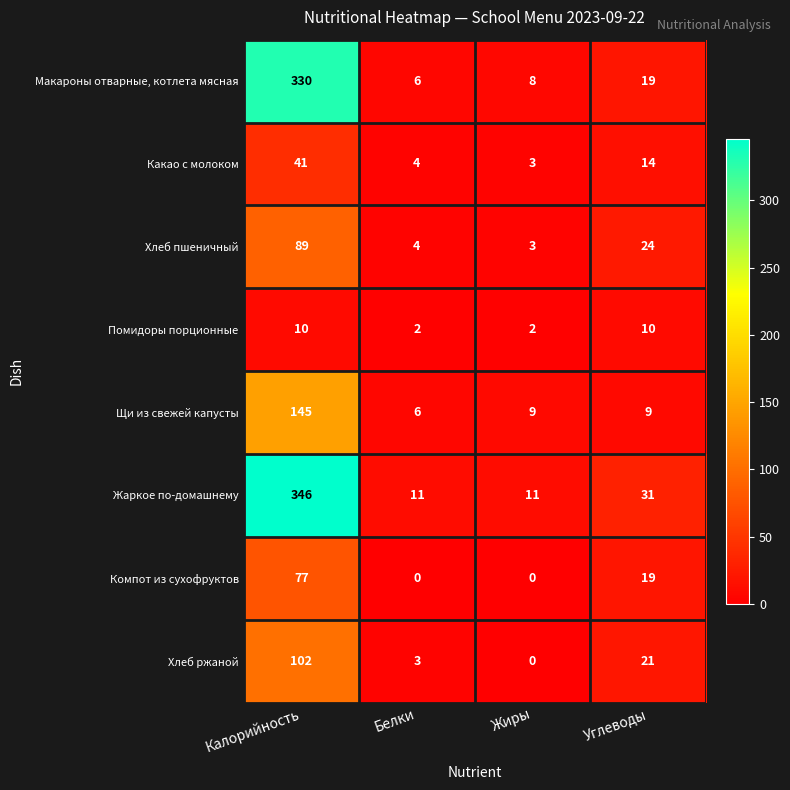

Rank the series by their maximum value, from highest to lowest.

Жаркое по-домашнему, Макароны отварные, котлета мясная, Щи из свежей капусты, Хлеб ржаной, Хлеб пшеничный, Компот из сухофруктов, Какао с молоком, Помидоры порционные